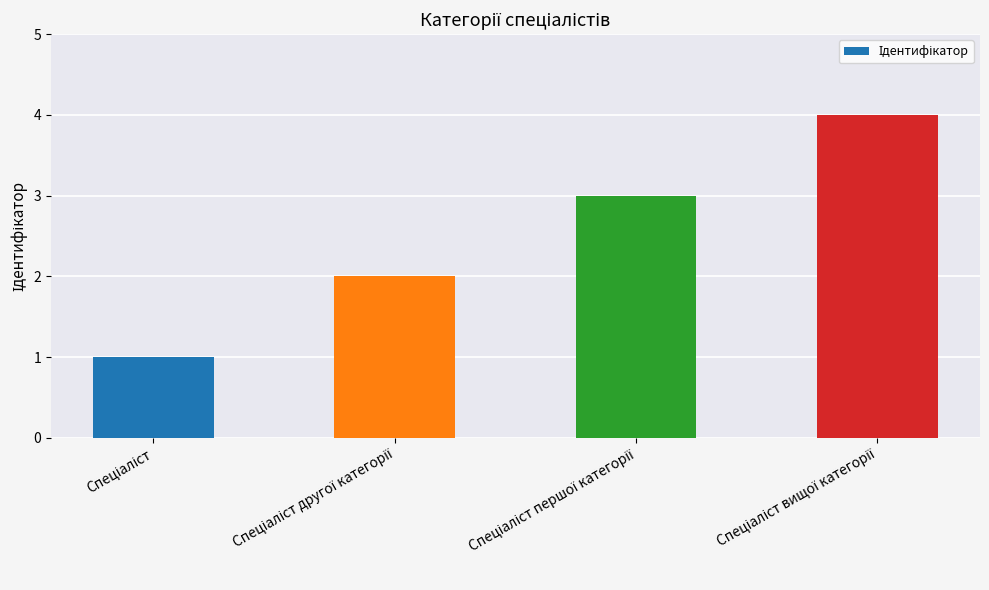

What is the sum of all values?

10